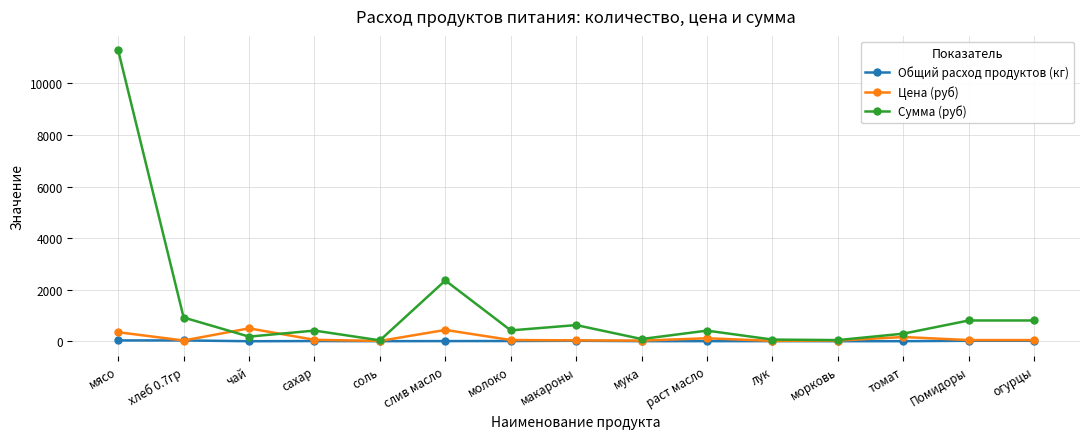

Which series has the largest range (max minus min)?

Сумма (руб)